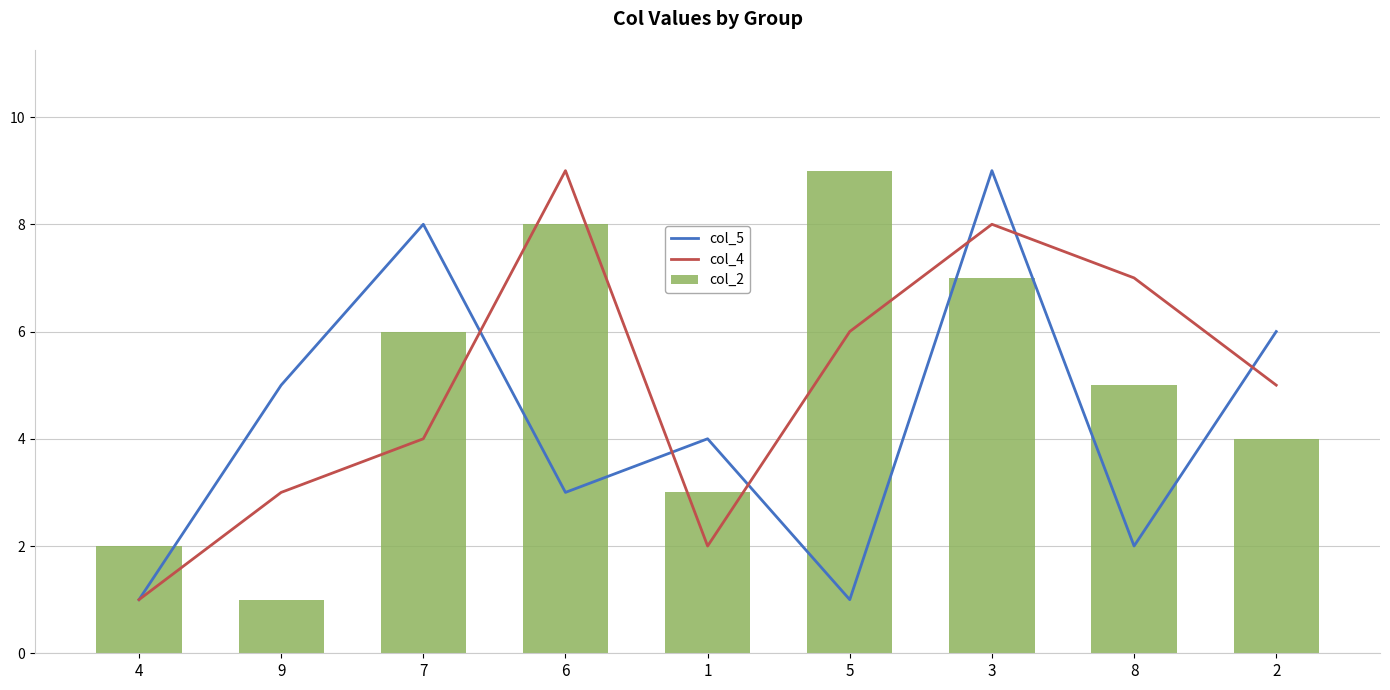

Which has a higher value, 9 or 8?

9